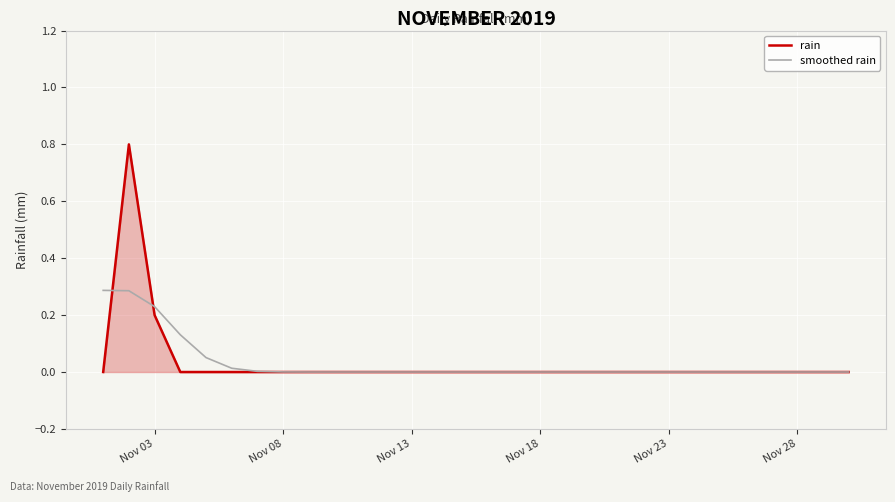

What is the maximum value shown in the chart?

0.8